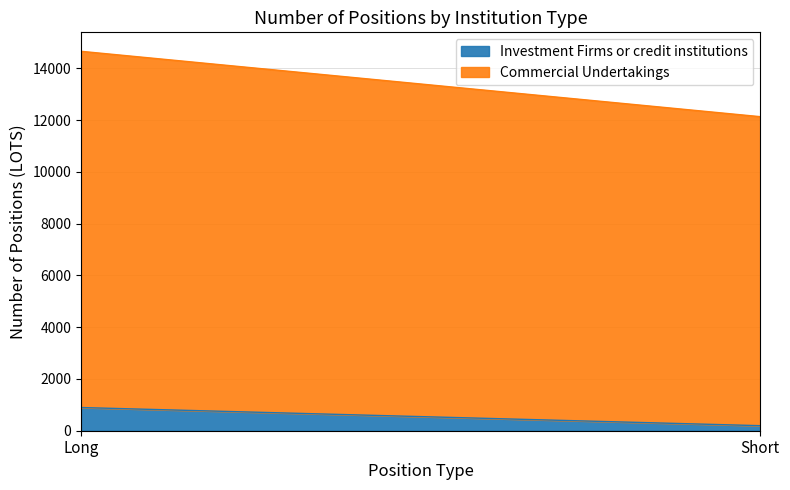

List the series in order of their overall mean, lowest first.

Investment Firms or credit institutions, Commercial Undertakings